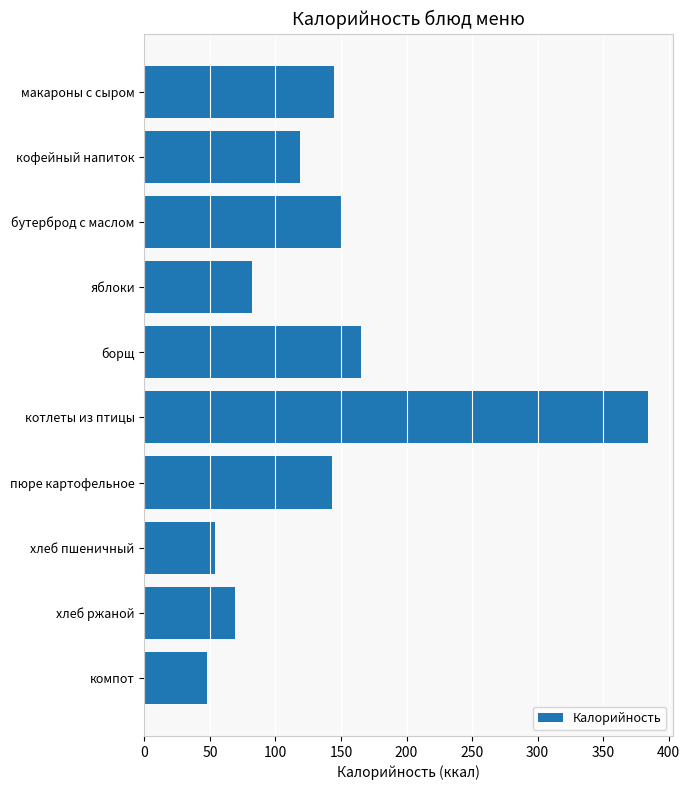

At which label is the value closest to 216?

борщ